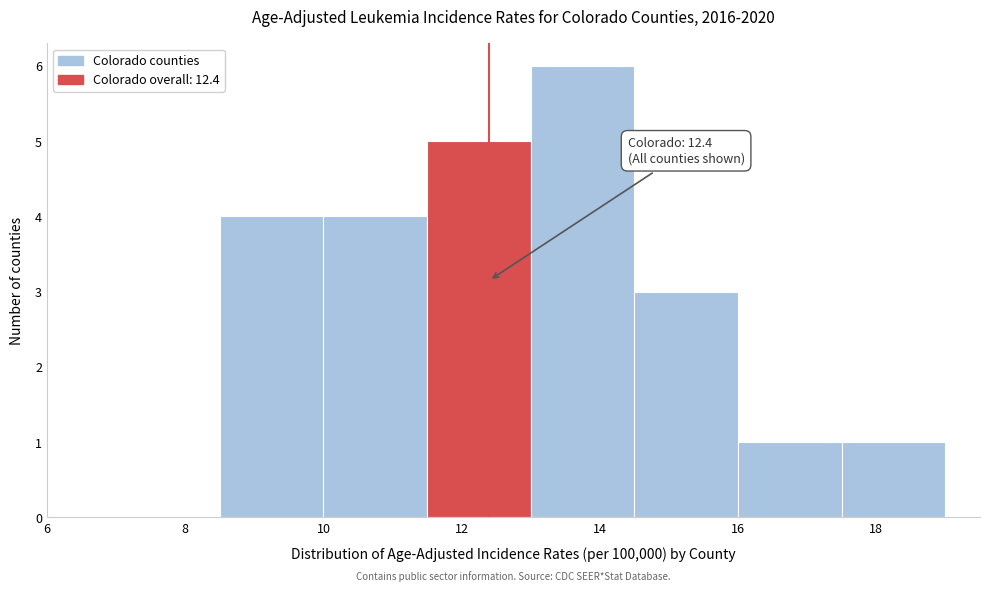

Over which range of the x-axis is the bar tallest?

13.0 to 14.5